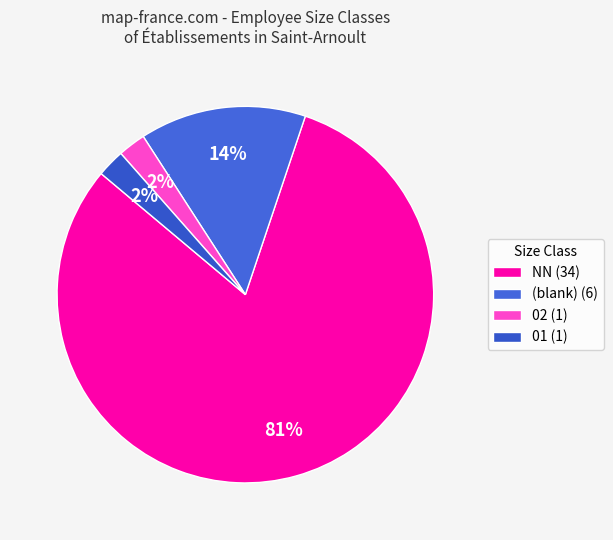

Is there any slice that represents more than half of the pie?

Yes